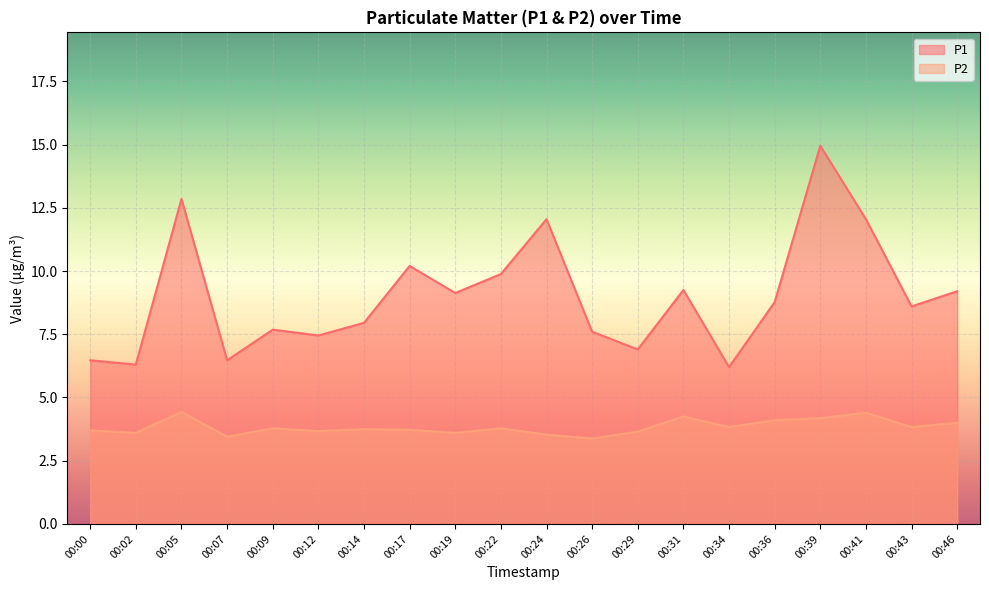

Rank the series by their maximum value, from lowest to highest.

P2, P1